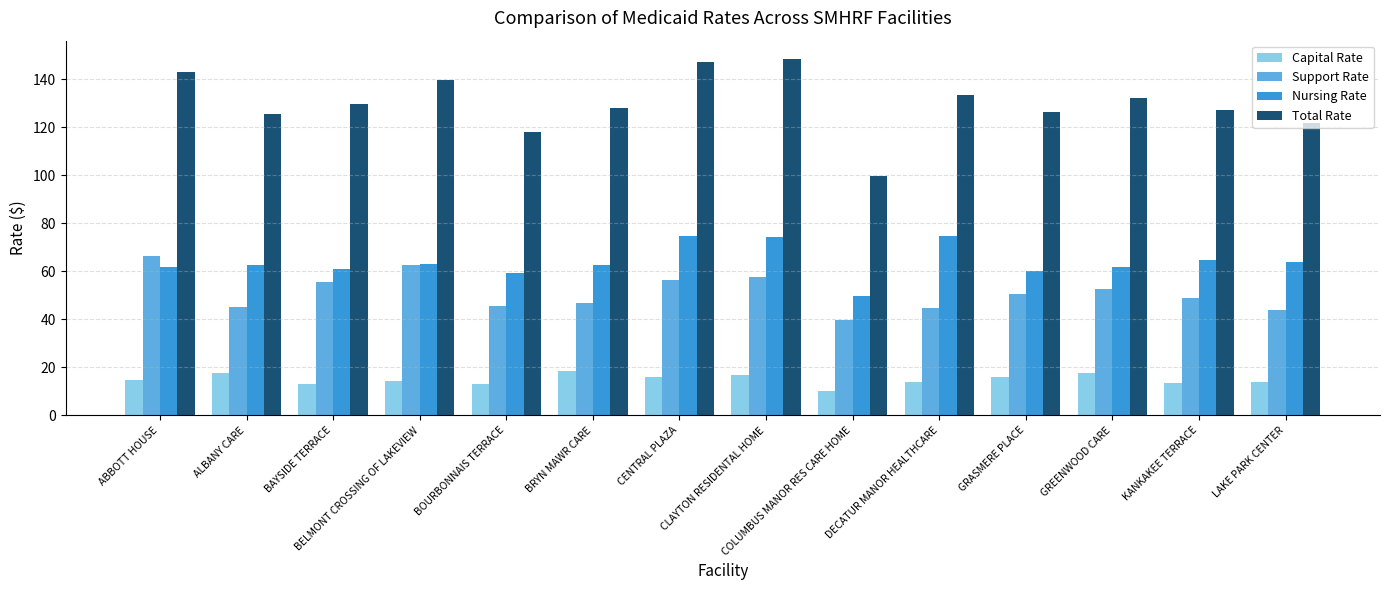

What position from the right is KANKAKEE TERRACE?

2